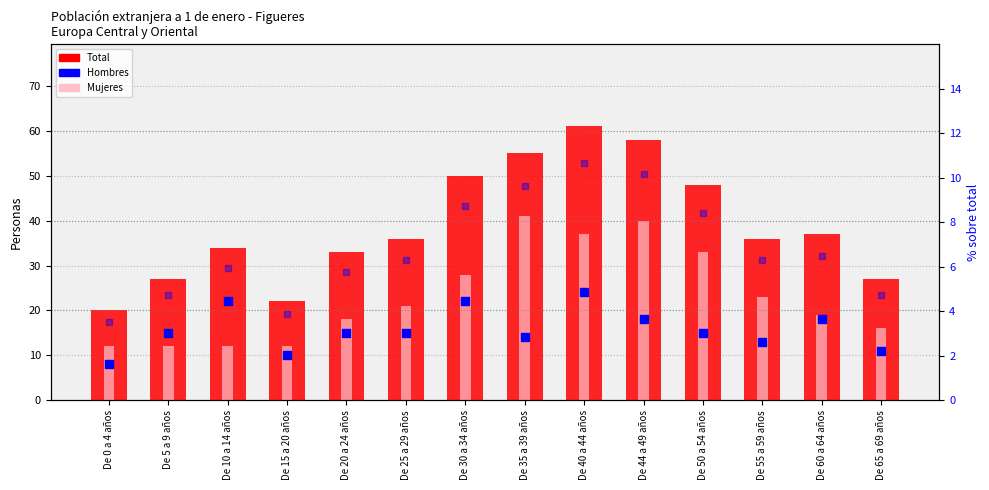

Which series contains the lowest Y value?

Hombres